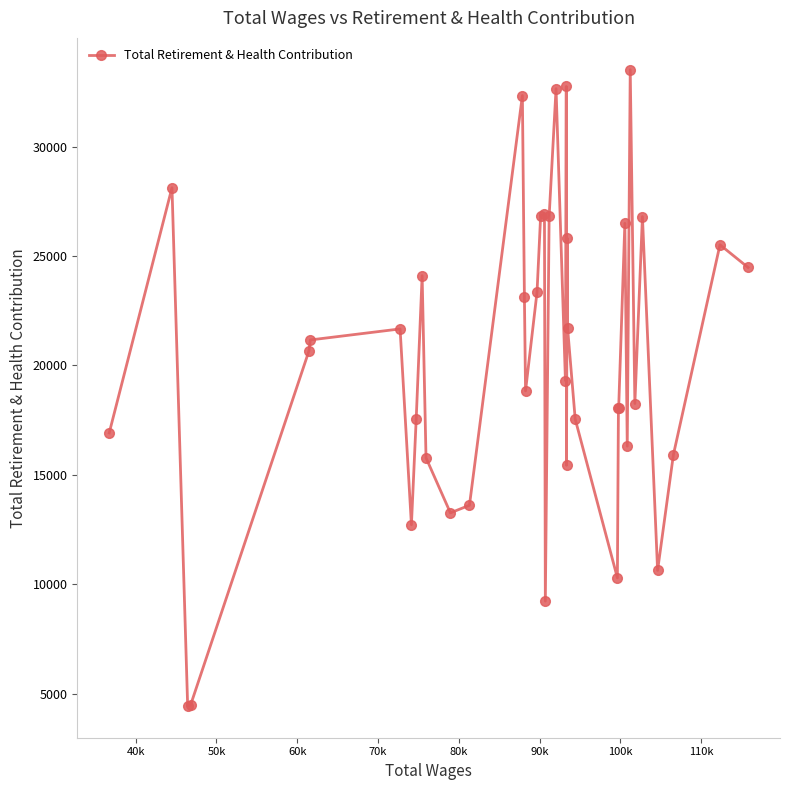

What is the smallest value displayed?

4436